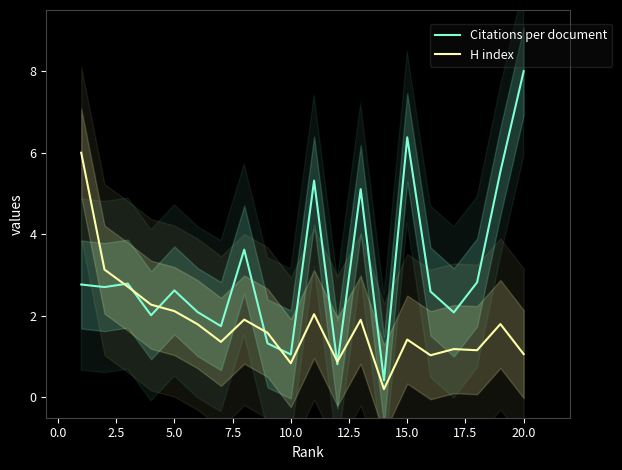

Does the chart display data point markers on the line(s)?

No